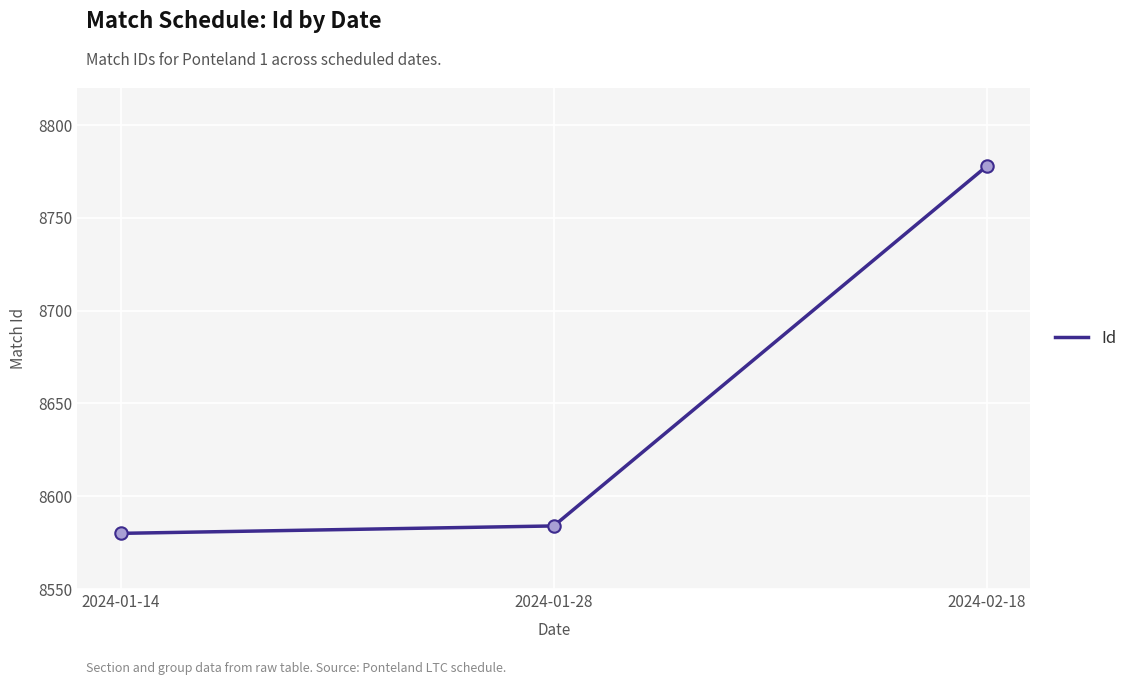

What is the change in value from 2024-01-14 to 2024-01-28?

+4